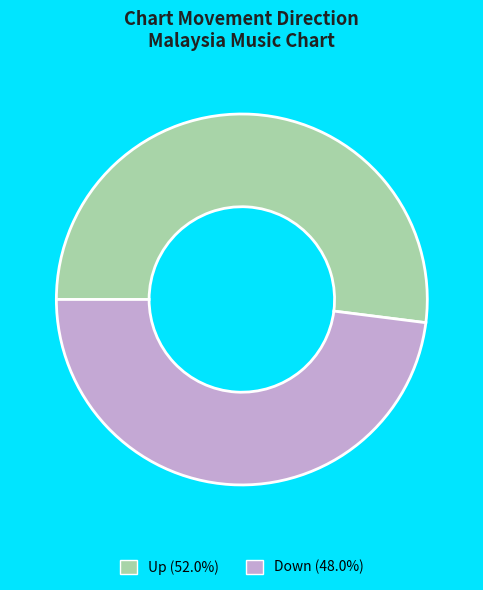

Combined, do Down and Up account for over 50%?

Yes